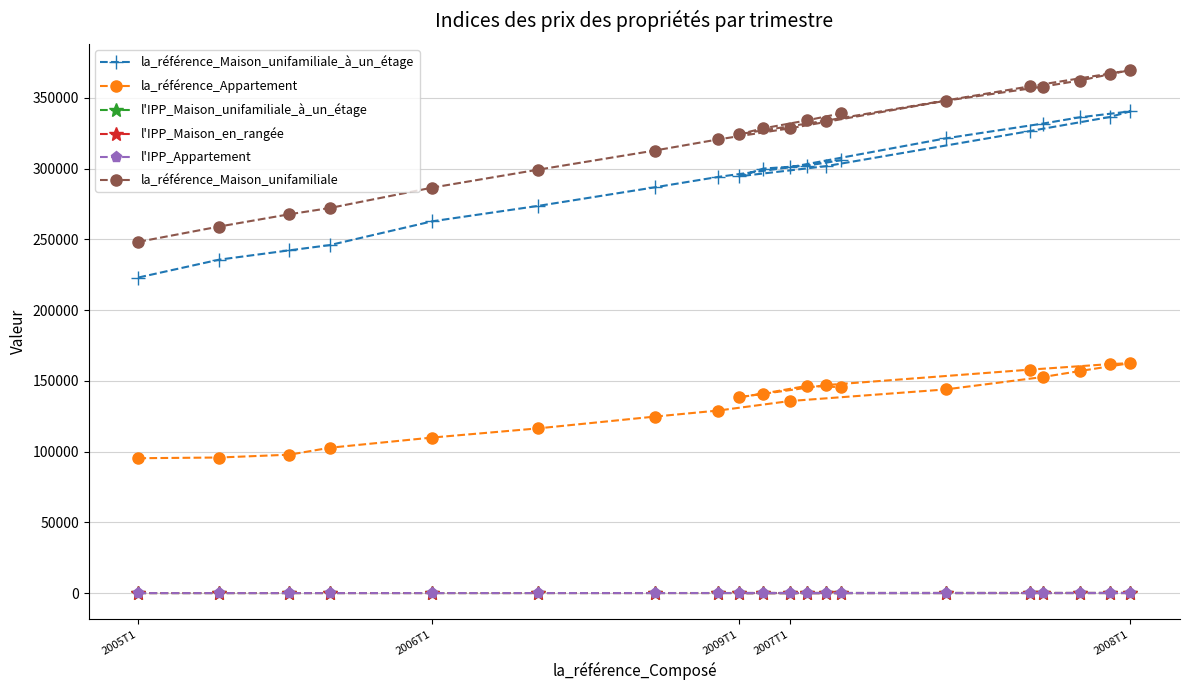

How many values in the la_référence_Maison_unifamiliale_à_un_étage series exceed 301000?

9